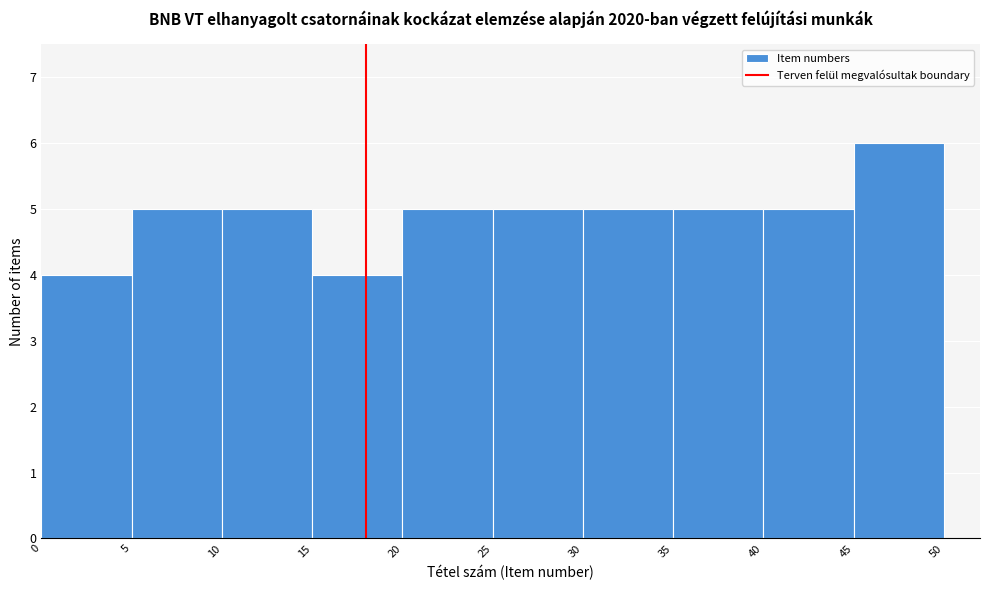

Over which range of the x-axis is the bar tallest?

45 to 50